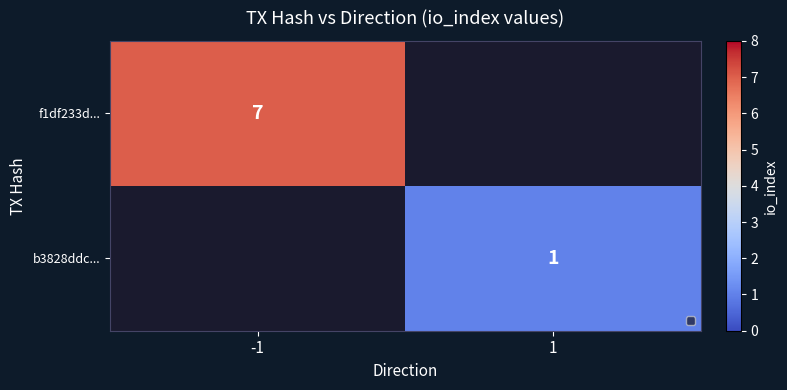

True or false: b3828ddc... has a value of 1 at 1.

True